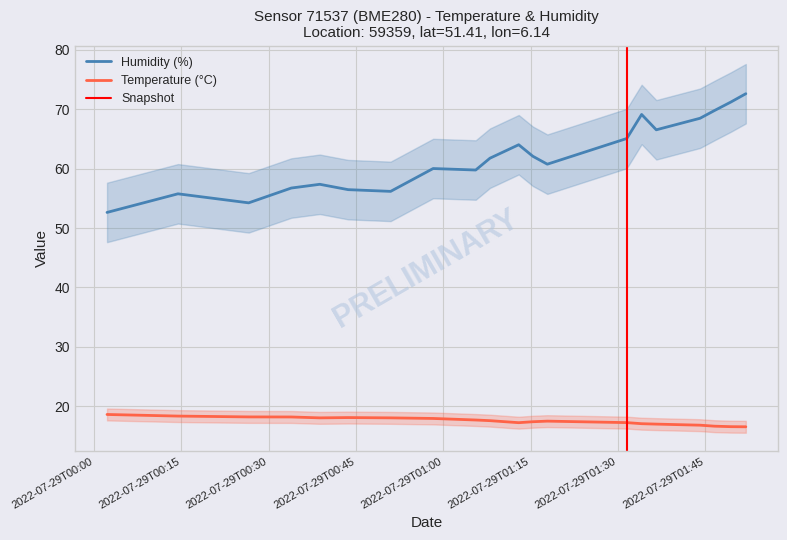

What is the sum of the humidity values at 2022-07-29T00:58:15 and 2022-07-29T01:36:35?

126.5